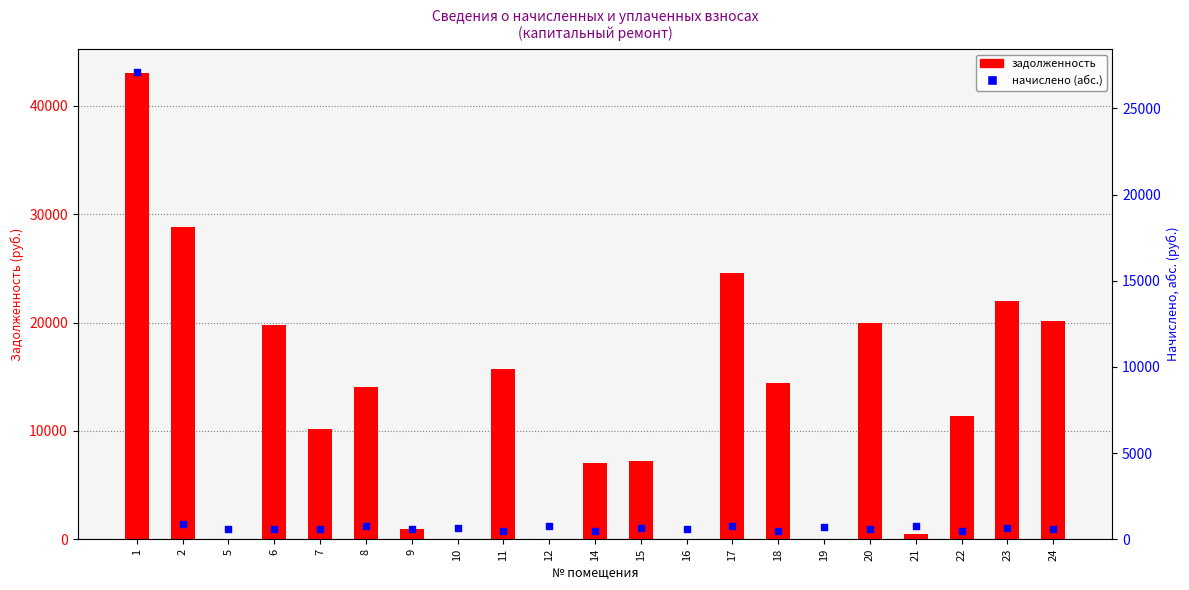

What is the total value across all series at 17?

25336.7